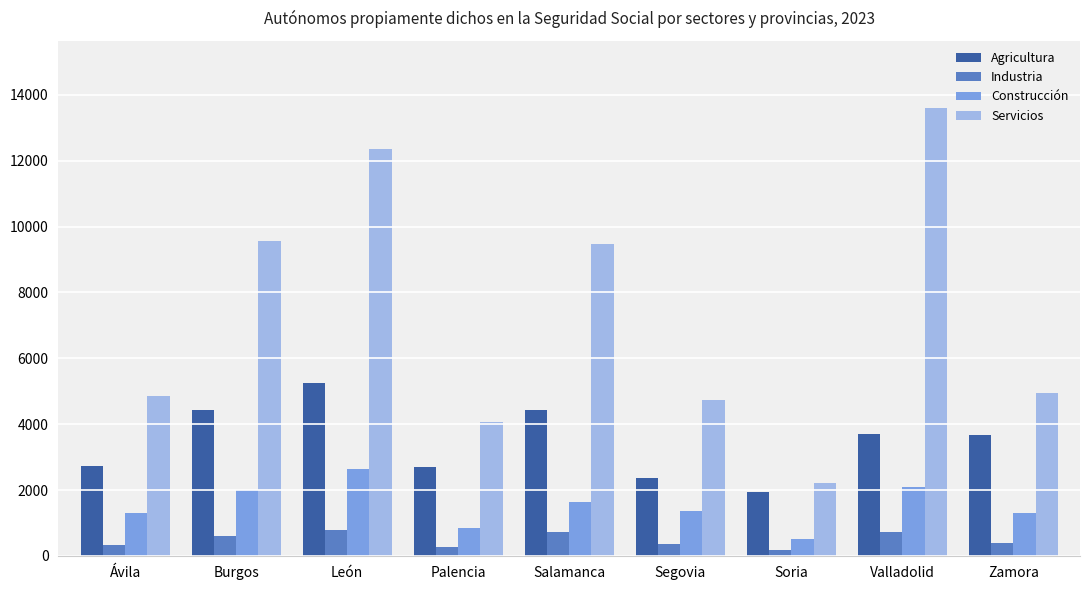

How many bars are there in each group?

4